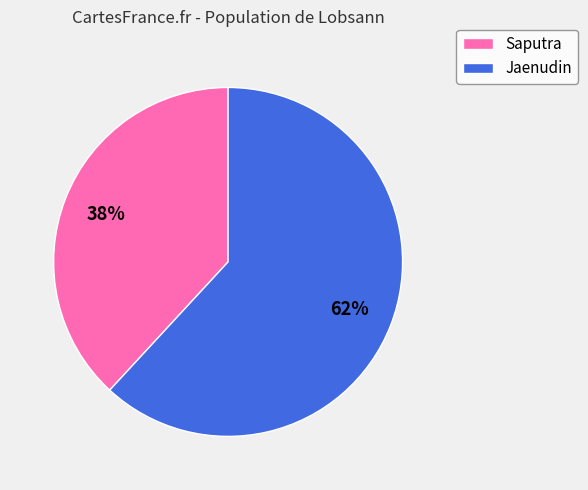

True or false: Jaenudin accounts for 62% of the total.

True